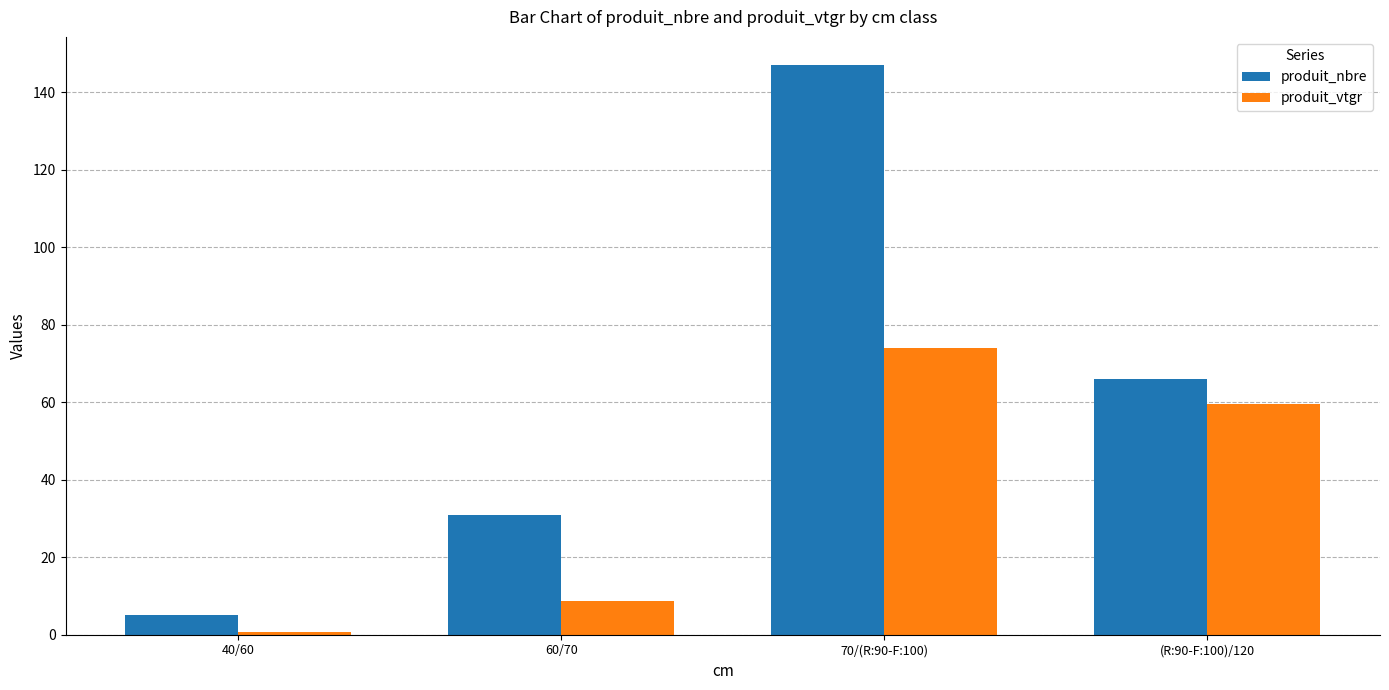

Reading left to right, transcribe all the data shown in this chart.

produit_nbre: 5.0	31.0	147.0	66.0
produit_vtgr: 0.8	8.6	73.9	59.6